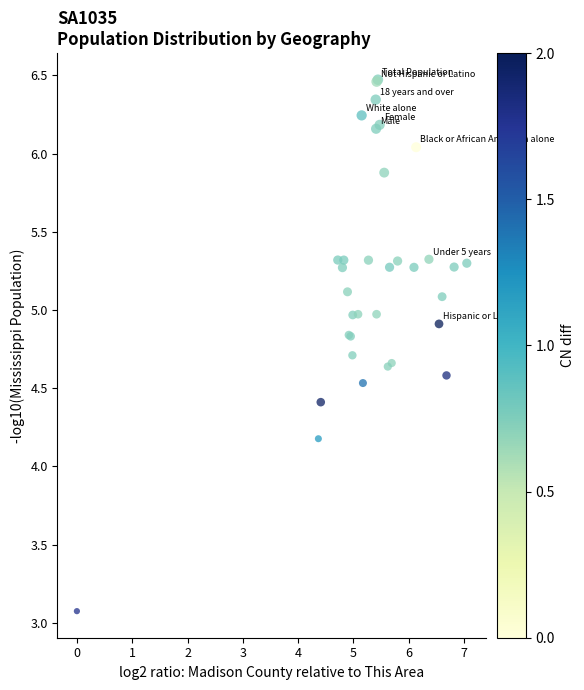

What Y value in the scatter plot is closest to 4?

4.2